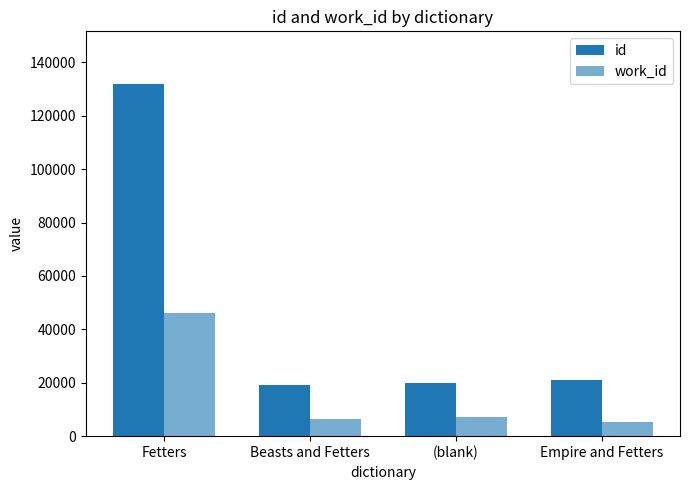

How many groups of bars are there?

4